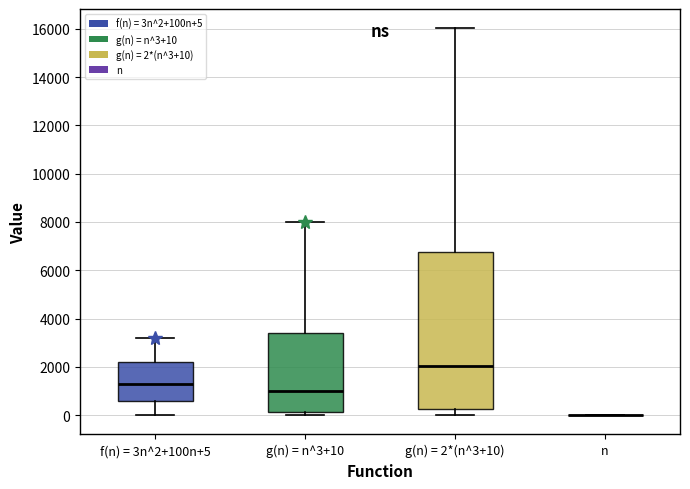

Where is the upper edge of the box for g(n) = n^3+10 on the y-axis? The values are not printed on the chart, so give them approximately, as read against the axis.

3400